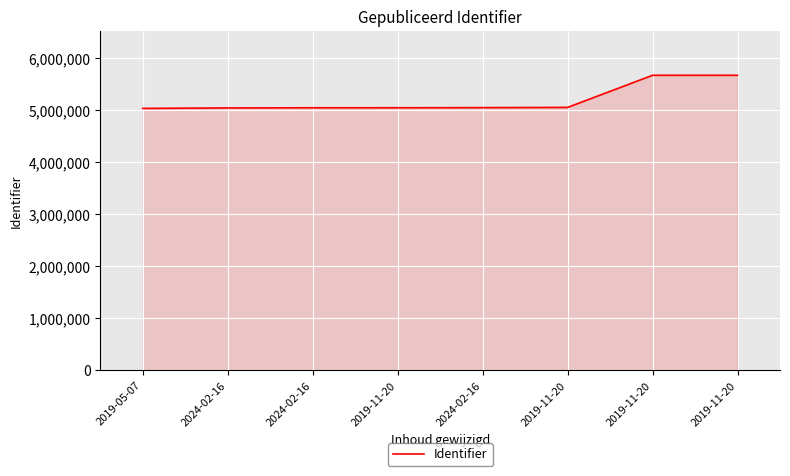

Reading left to right, extract all data points from this chart.

5037544	5046164	5049479	5049790	5052165	5056566	5674030	5674035